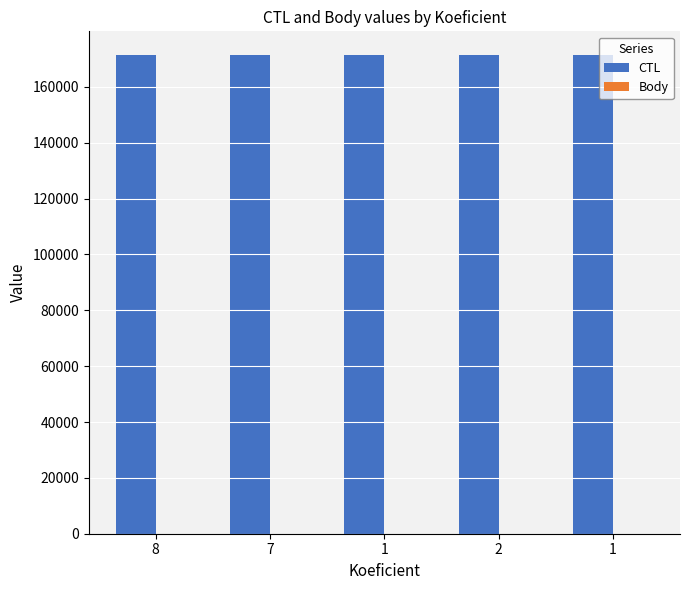

The value of Body at 1 is 4. True or false?

False